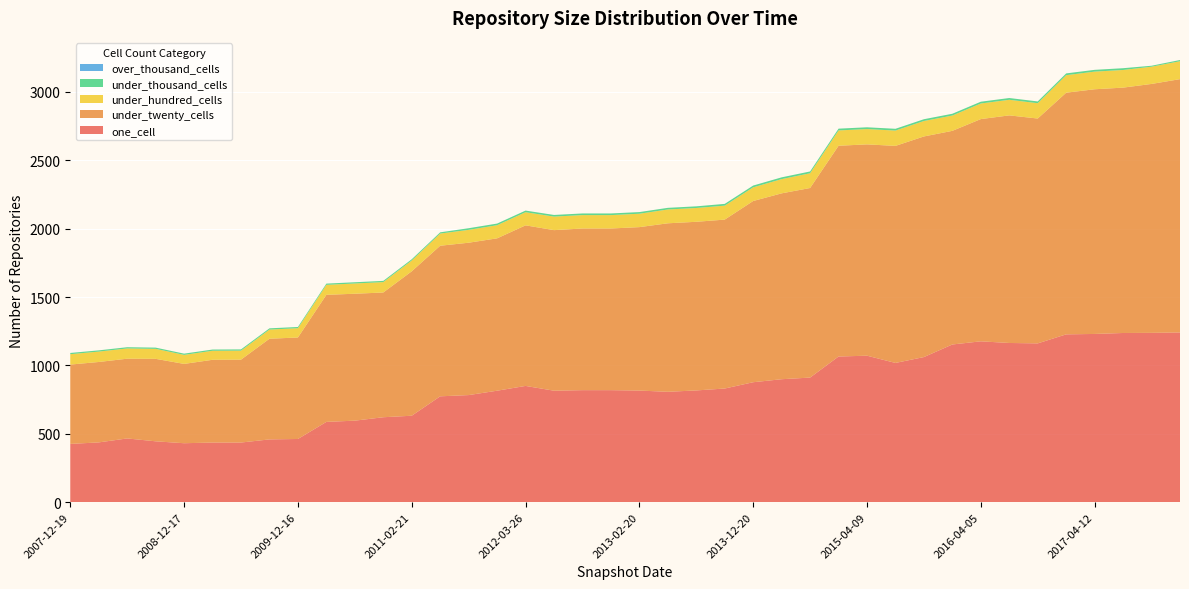

Reading left to right, transcribe all the data shown in this chart.

one_cell: 426	437	466	445	431	436	436	459	462	587	596	621	632	774	783	815	850	815	819	819	816	807	817	831	877	899	911	1065	1071	1018	1061	1153	1176	1164	1161	1227	1230	1237	1238	1241
under_twenty_cells: 580	588	583	603	580	605	606	736	742	929	928	912	1056	1101	1114	1114	1174	1174	1182	1182	1195	1232	1233	1235	1325	1359	1386	1541	1545	1587	1613	1562	1625	1664	1644	1767	1789	1794	1820	1852
under_hundred_cells: 76	76	75	73	66	66	66	67	68	73	75	76	79	89	94	96	96	99	98	98	98	101	101	102	100	104	108	112	112	112	113	112	114	114	112	128	129	129	126	131
under_thousand_cells: 9	9	9	9	9	9	9	9	9	9	9	9	9	9	12	12	12	12	12	12	12	12	12	13	13	13	13	13	13	13	13	13	13	13	13	13	13	13	7	9
over_thousand_cells: 0	0	0	0	0	0	0	0	0	0	0	0	0	0	0	0	0	0	0	0	0	0	0	0	0	0	0	0	0	0	0	0	0	0	0	0	0	0	0	0